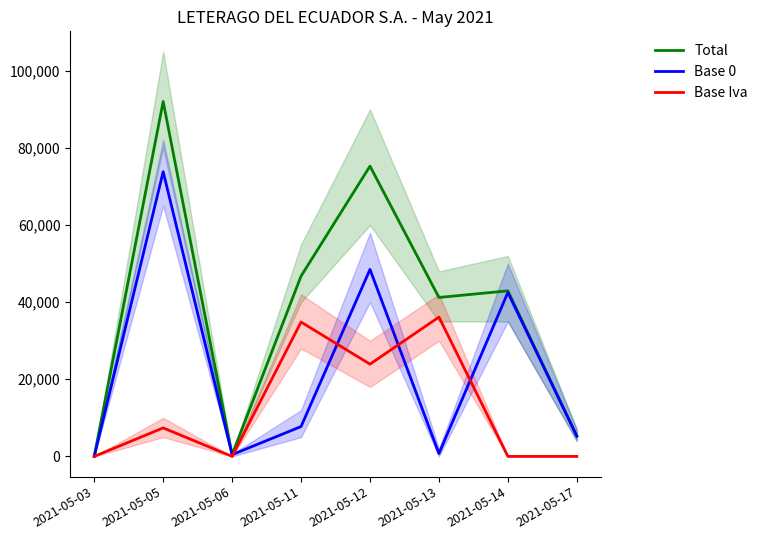

What is the total value across all series at 2021-05-12?

147715.0